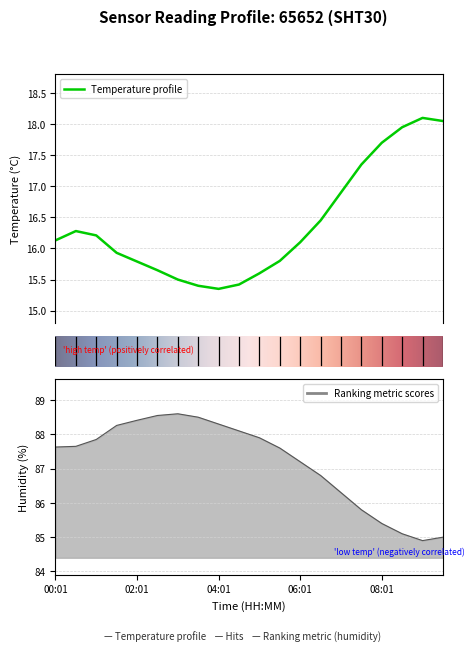

Which series changed the most between 02:31 and 03:31?

temperature